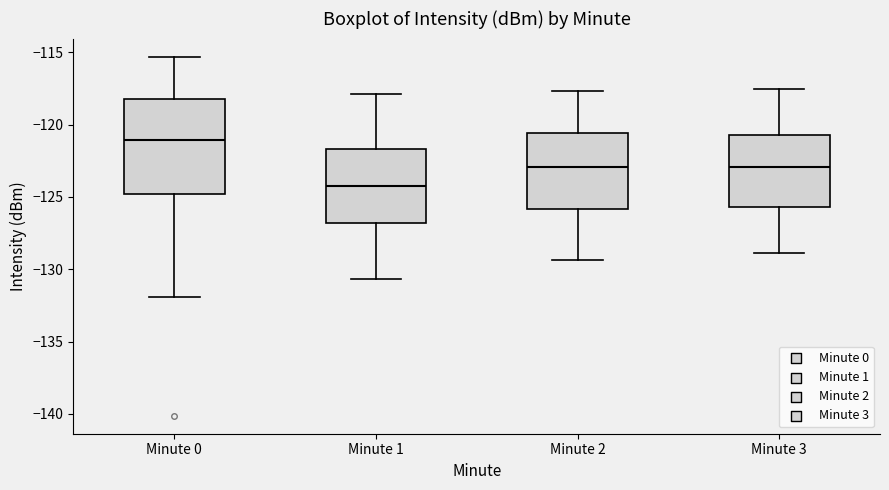

Reading left to right, read every box against the y-axis: the position of its median line, the range the box covers, and the ends of its whiskers. The values are not printed on the chart, so give them approximately, as read against the axis.

Minute 0: median -121.0, box -125.0 to -118.0, whiskers -132.0 to -115.5
Minute 1: median -124.5, box -127.0 to -121.5, whiskers -130.5 to -118.0
Minute 2: median -123.0, box -126.0 to -120.5, whiskers -129.5 to -117.5
Minute 3: median -123.0, box -125.5 to -120.5, whiskers -129.0 to -117.5